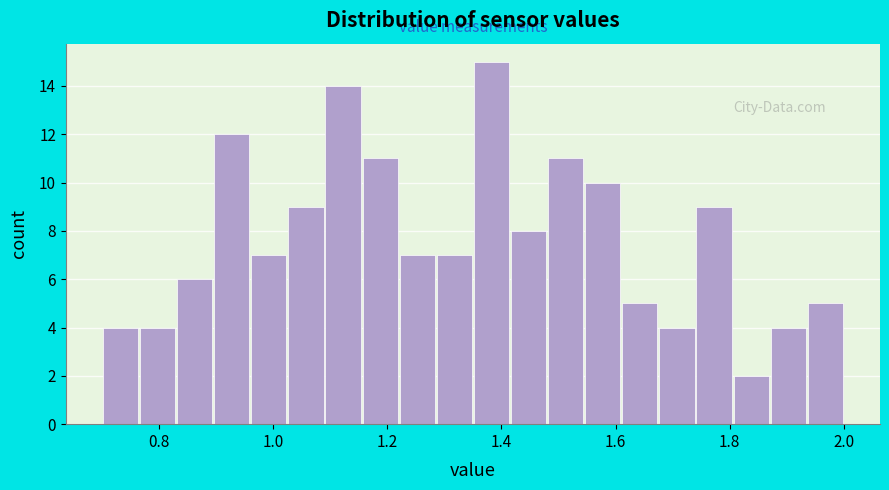

Read against the x-axis, roughly where is the centre of the tallest bar?

1.38